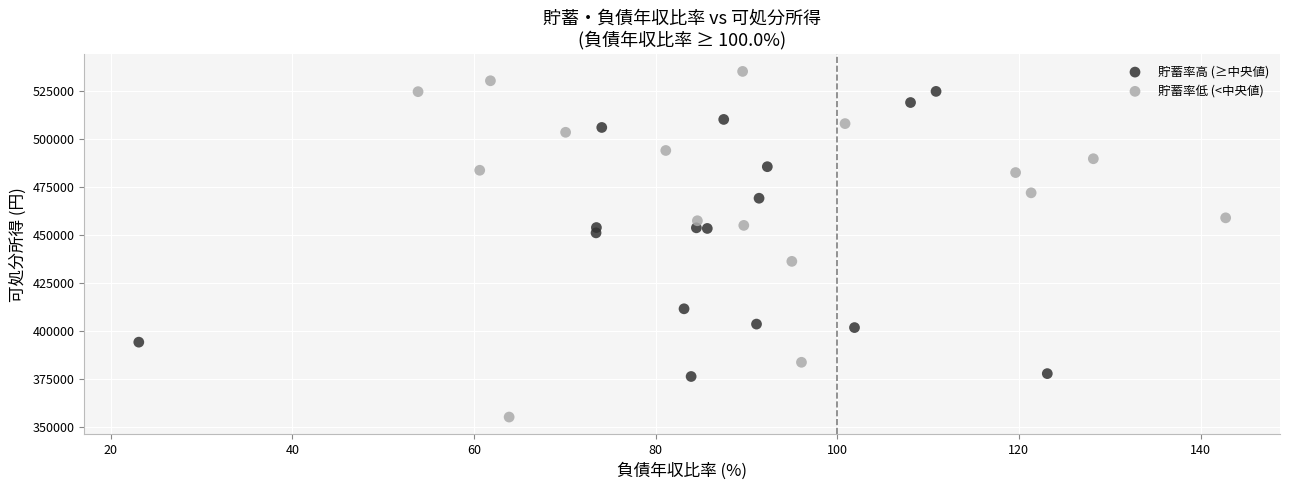

Which series reaches the maximum Y coordinate?

貯蓄率低 (<中央値)